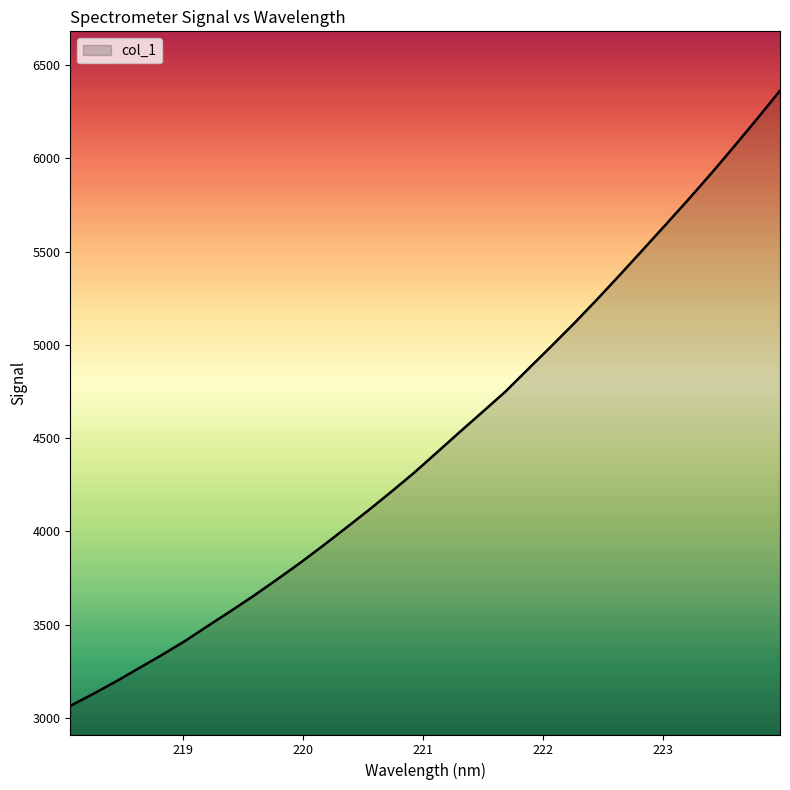

What is the smallest value displayed?

3064.6